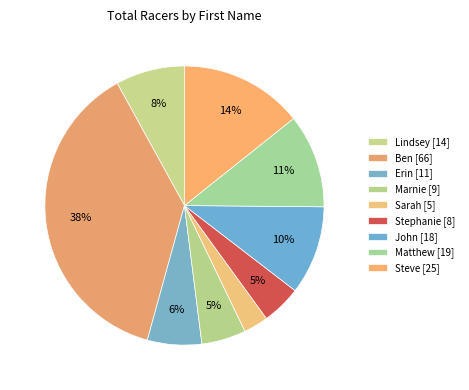

How many segments does this pie chart have?

9